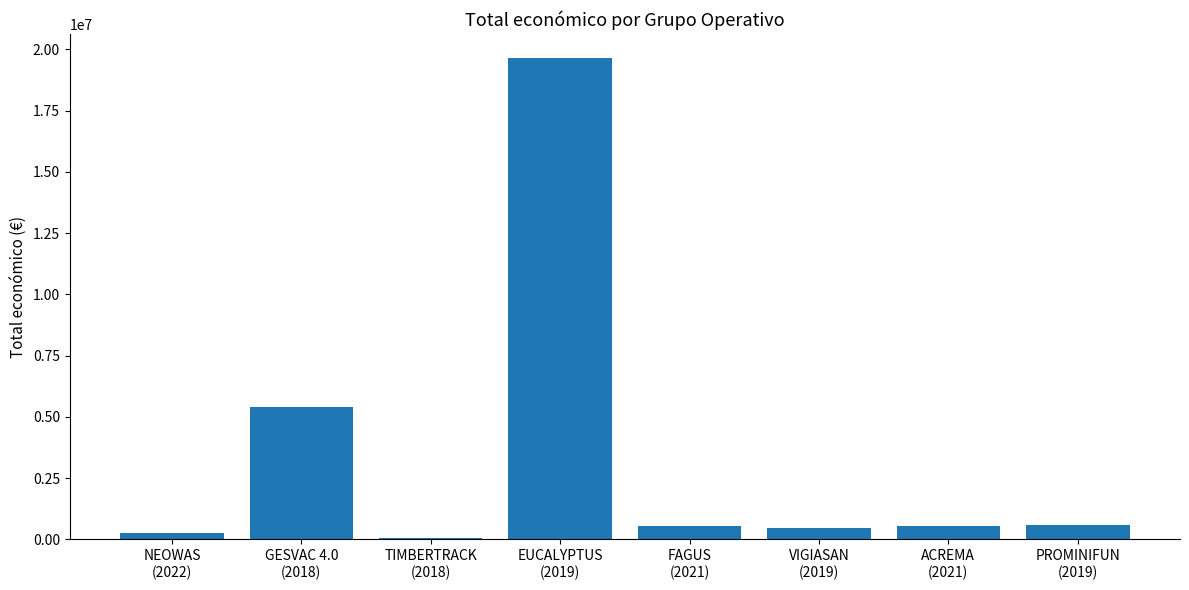

What is the change in value from VIGIASAN
(2019) to ACREMA
(2021)?

+78554